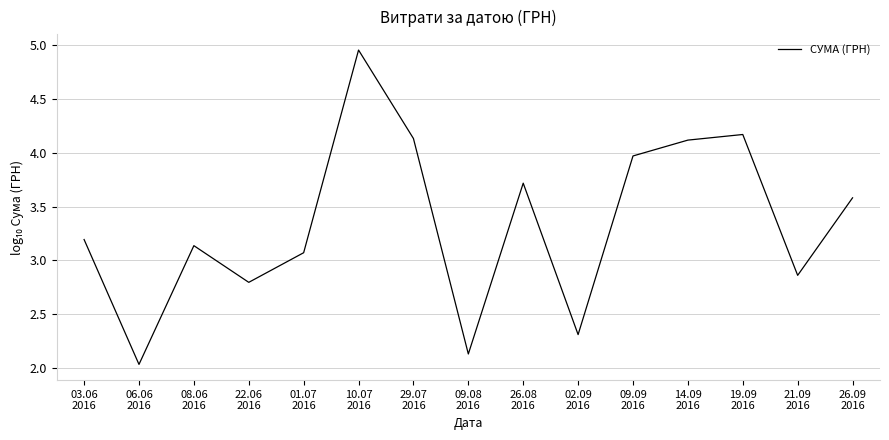

What position from the left is 09.09
2016?

11